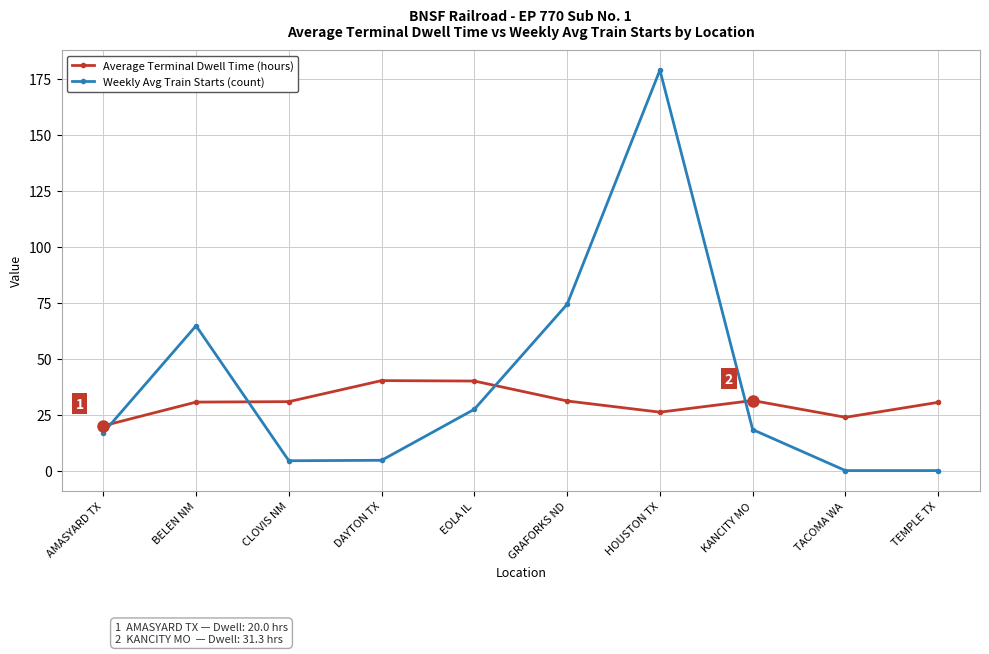

In Weekly Avg Train Starts (count), how many points are higher than both neighbors (excluding endpoints)?

2